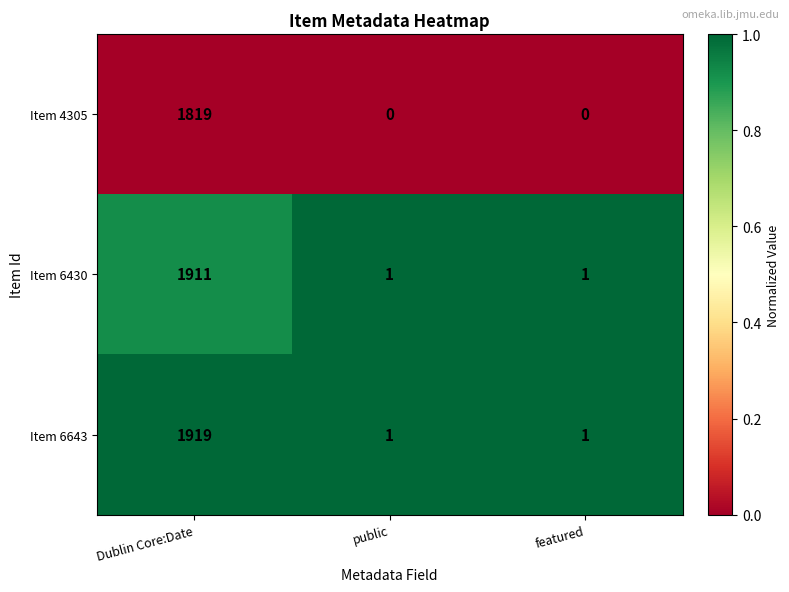

Reading right to left, list all the values displayed in this chart.

Item 4305: featured=0	public=0	Dublin Core:Date=1819
Item 6430: featured=1	public=1	Dublin Core:Date=1911
Item 6643: featured=1	public=1	Dublin Core:Date=1919